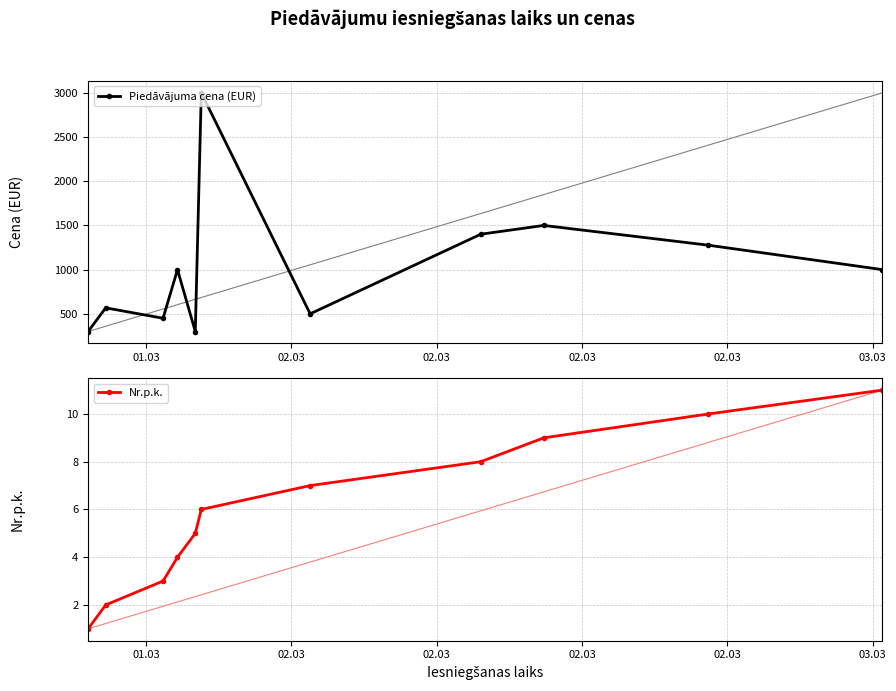

How many distinct data groups are displayed?

2